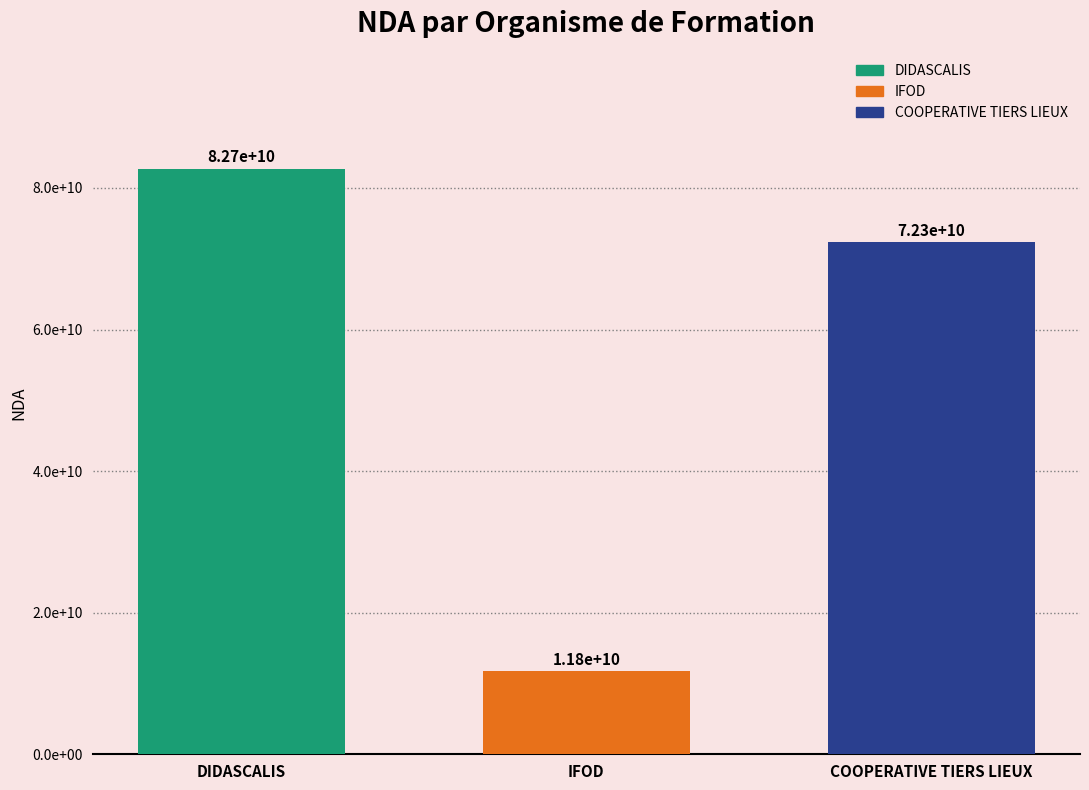

What are all the series names shown in the legend?

DIDASCALIS, IFOD, COOPERATIVE TIERS LIEUX